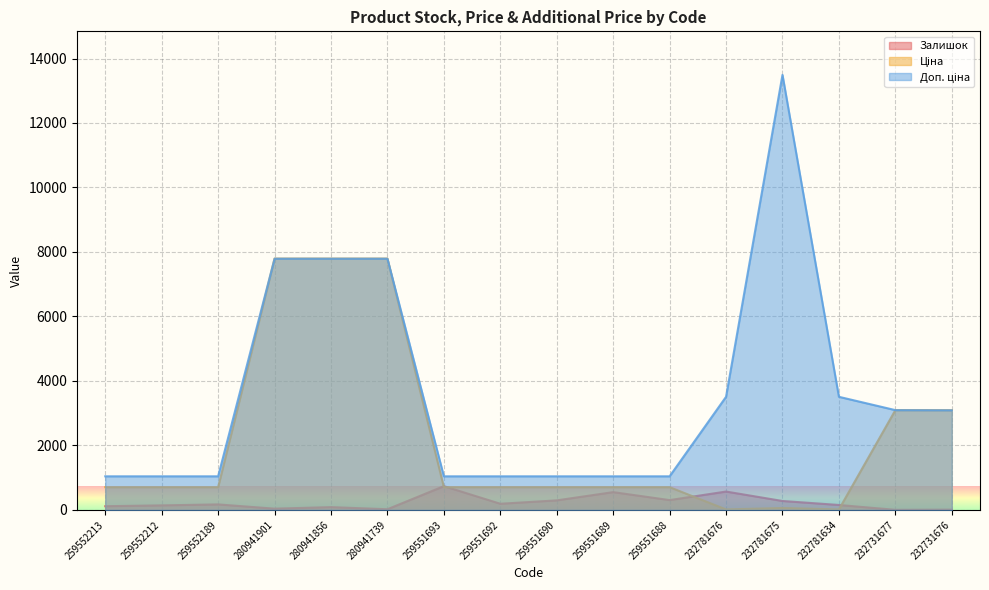

Between 280941901 and 259551689, which series saw the biggest shift?

Ціна